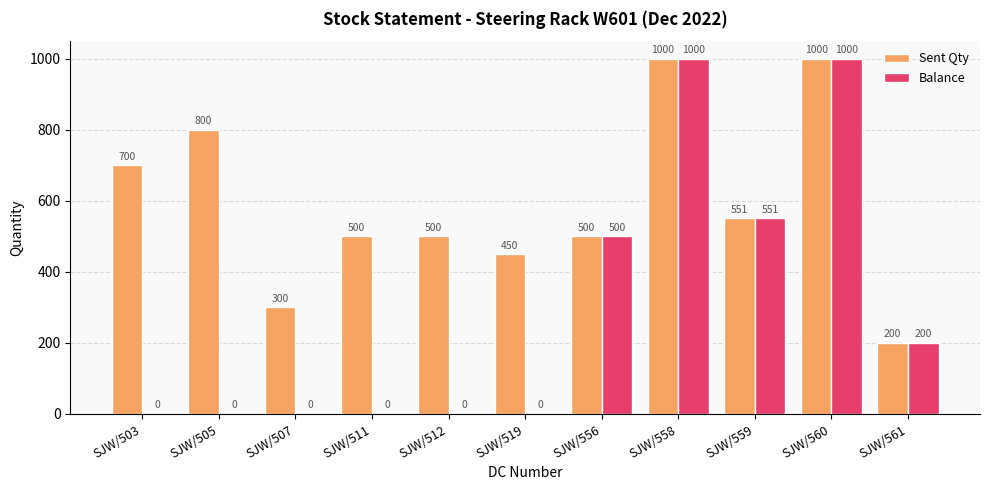

Reading right to left, transcribe all the data shown in this chart.

Sent Qty: SJW/561=200	SJW/560=1000	SJW/559=551	SJW/558=1000	SJW/556=500	SJW/519=450	SJW/512=500	SJW/511=500	SJW/507=300	SJW/505=800	SJW/503=700
Balance: SJW/561=200	SJW/560=1000	SJW/559=551	SJW/558=1000	SJW/556=500	SJW/519=0	SJW/512=0	SJW/511=0	SJW/507=0	SJW/505=0	SJW/503=0